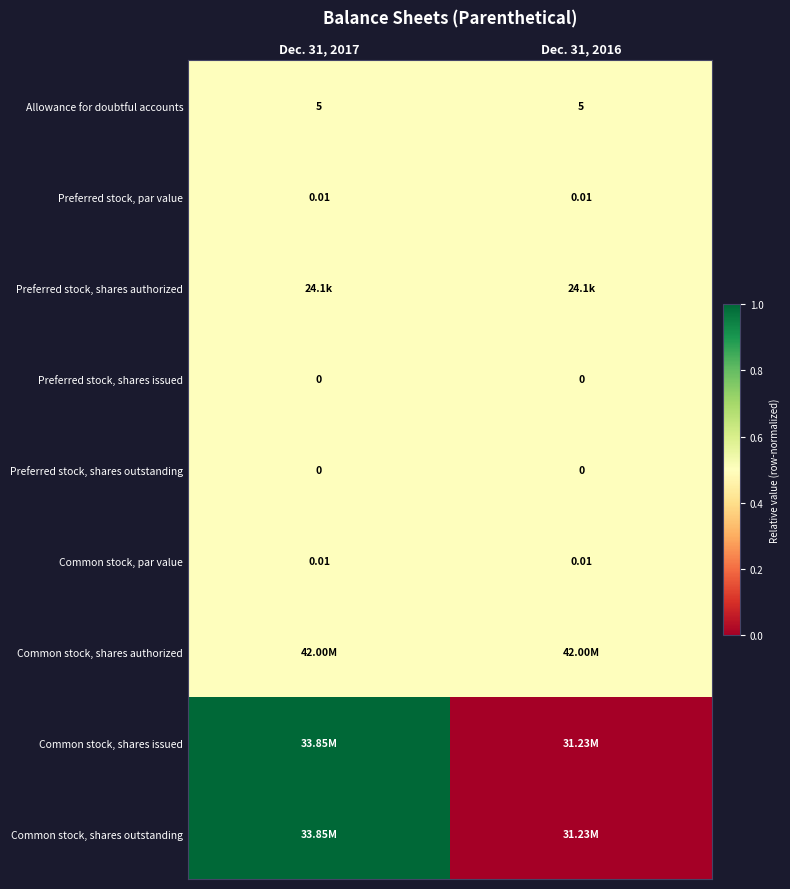

Is the value of Preferred stock, shares issued at Dec. 31, 2017 greater than the value of Preferred stock, shares outstanding at Dec. 31, 2016?

No